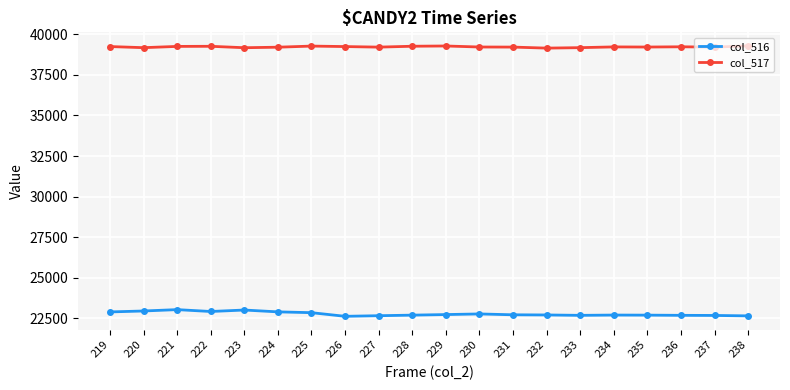

True or false: col_517 and col_516 intersect in this chart.

False